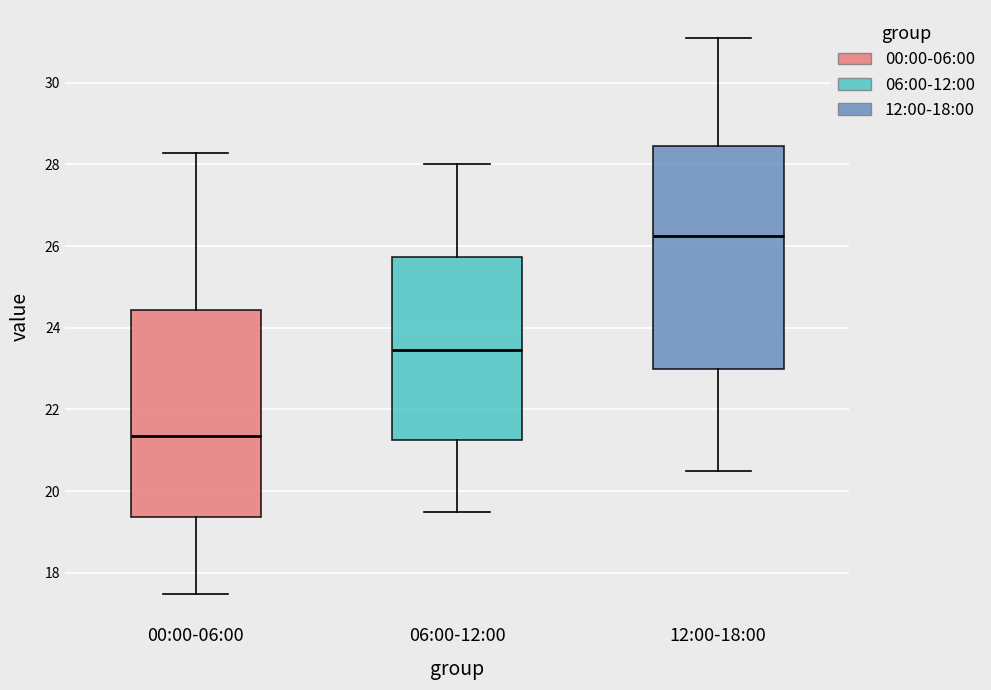

Which box's median line is the lowest?

00:00-06:00